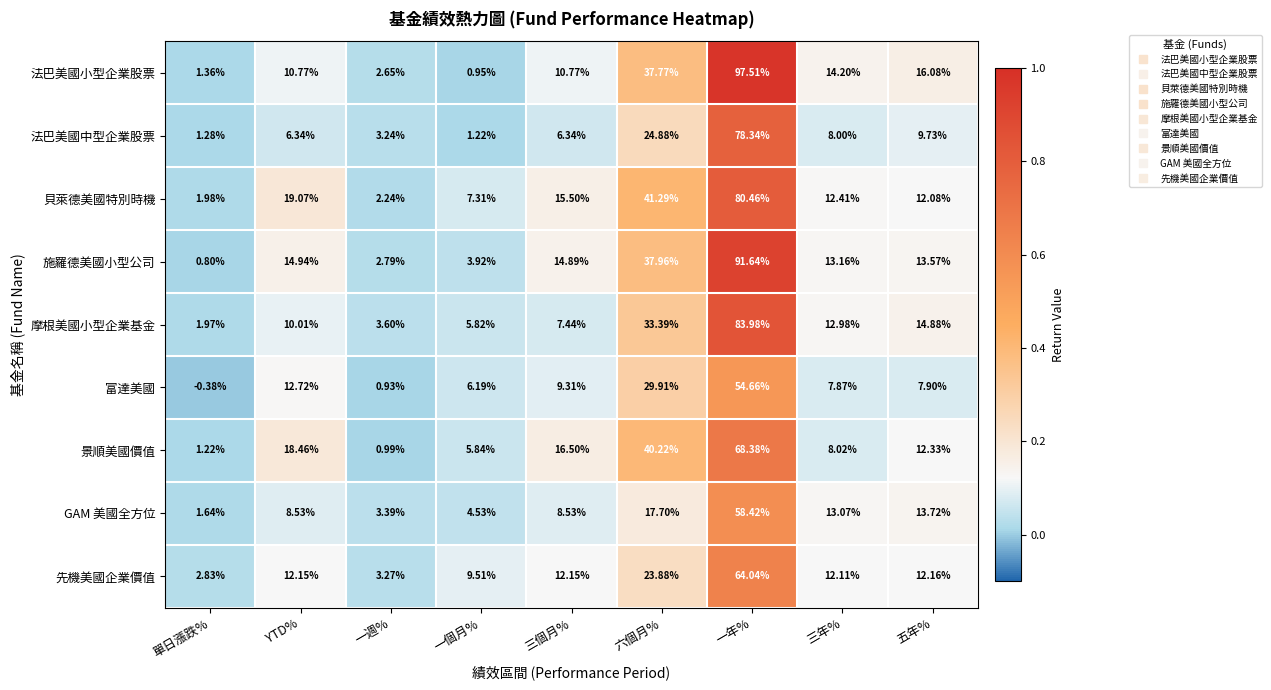

Rank the series at 三個月% from highest to lowest value.

景順美國價值, 貝萊德美國特別時機, 施羅德美國小型公司, 先機美國企業價值, 法巴美國小型企業股票, 富達美國, GAM 美國全方位, 摩根美國小型企業基金, 法巴美國中型企業股票